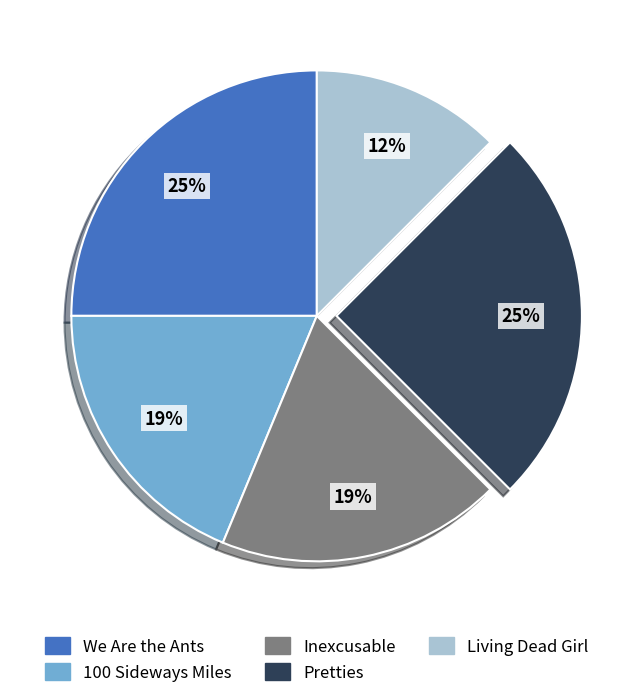

To the nearest percent, what portion does Inexcusable represent?

19%